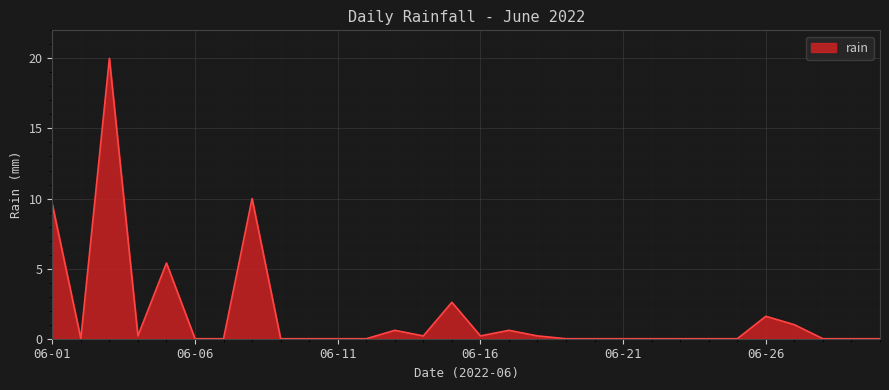

What is the greatest value displayed?

20.0